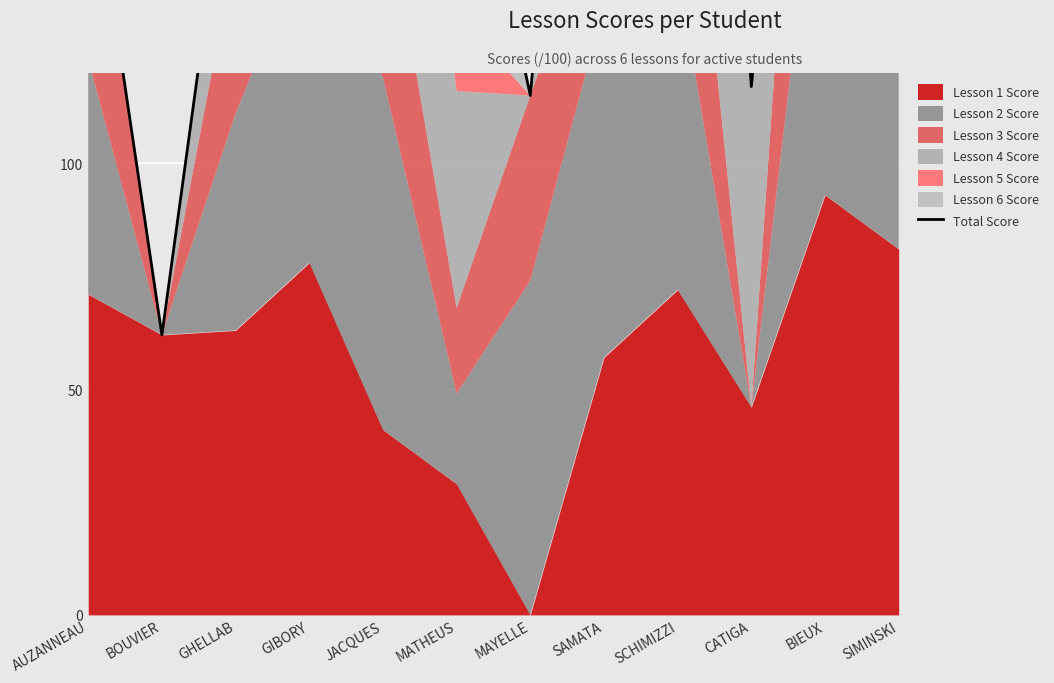

What is the sum of the values at BIEUX and MATHEUS?

475